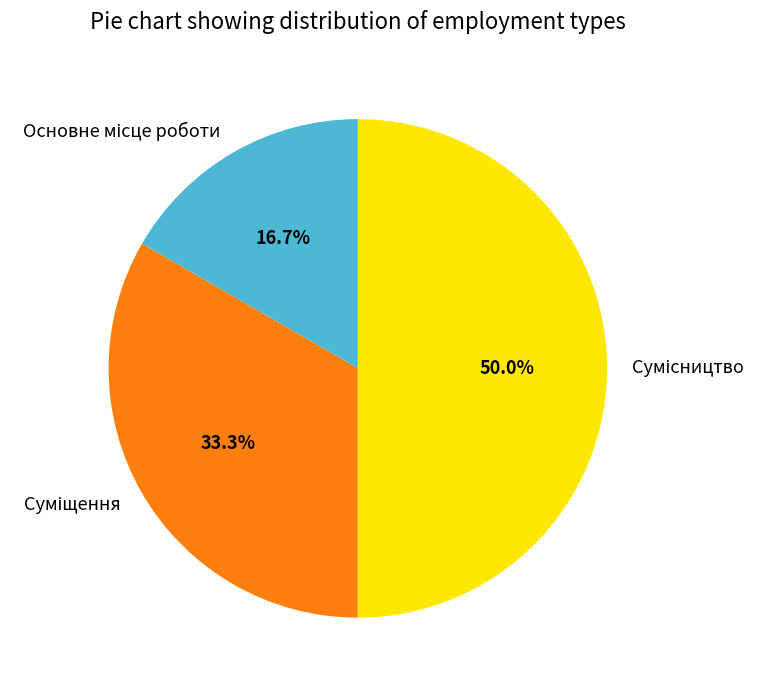

Combined, do Основне місце роботи and Сумісництво account for over 50%?

Yes